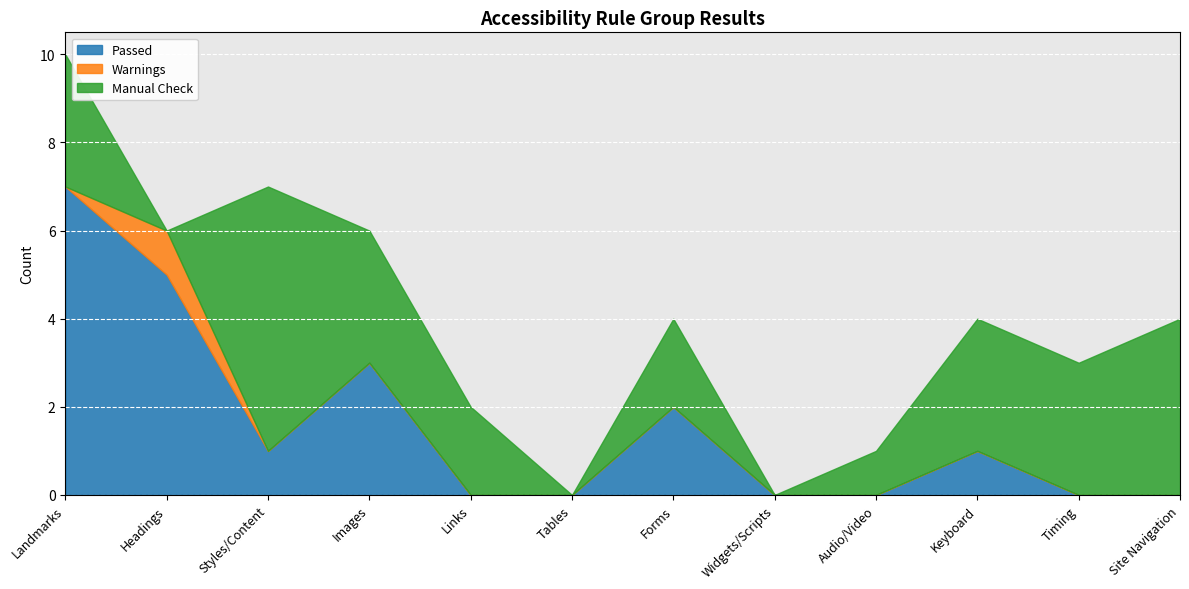

Reading right to left, list all the values displayed in this chart.

Passed: 0	0	1	0	0	2	0	0	3	1	5	7
Warnings: 0	0	0	0	0	0	0	0	0	0	1	0
Manual Check: 4	3	3	1	0	2	0	2	3	6	0	3